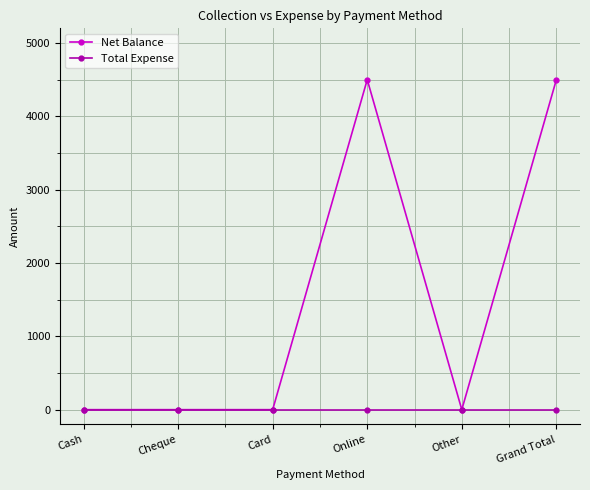

True or false: Net Balance has a value of 6541 at Grand Total.

False